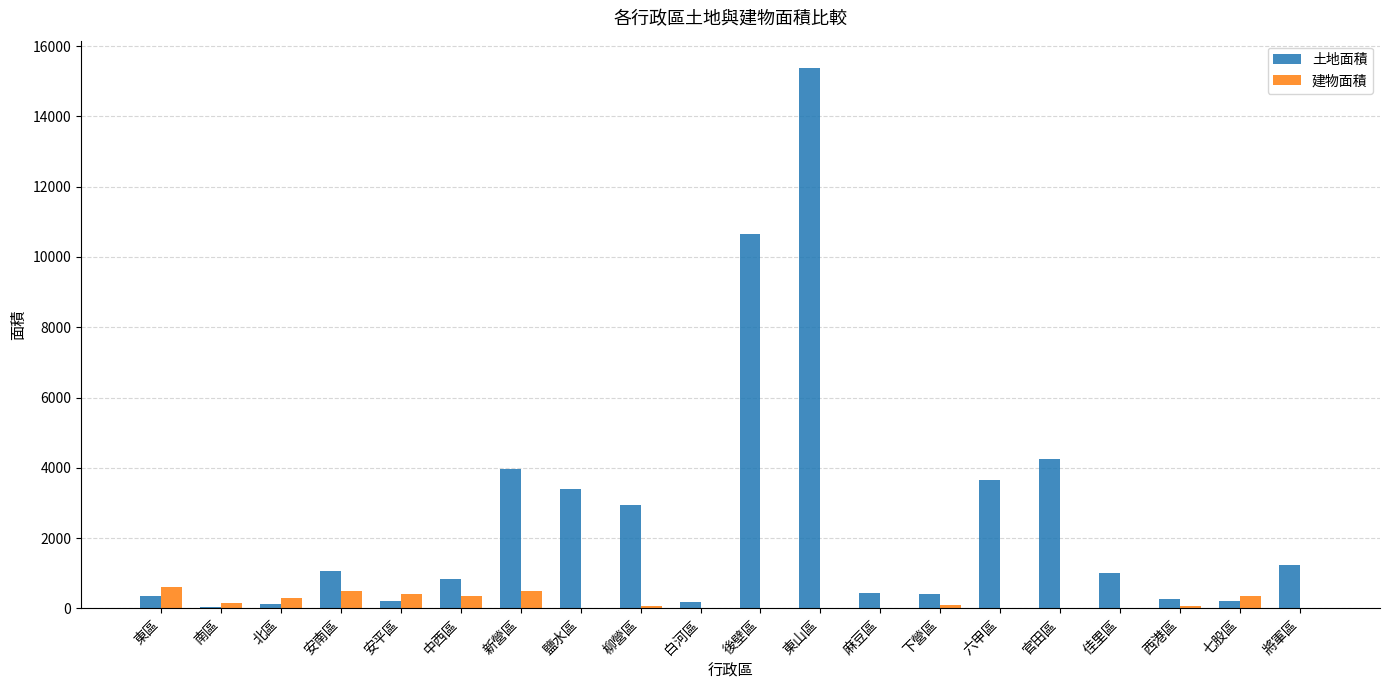

True or false: 土地面積 has a value of 2480.5 at 官田區.

False